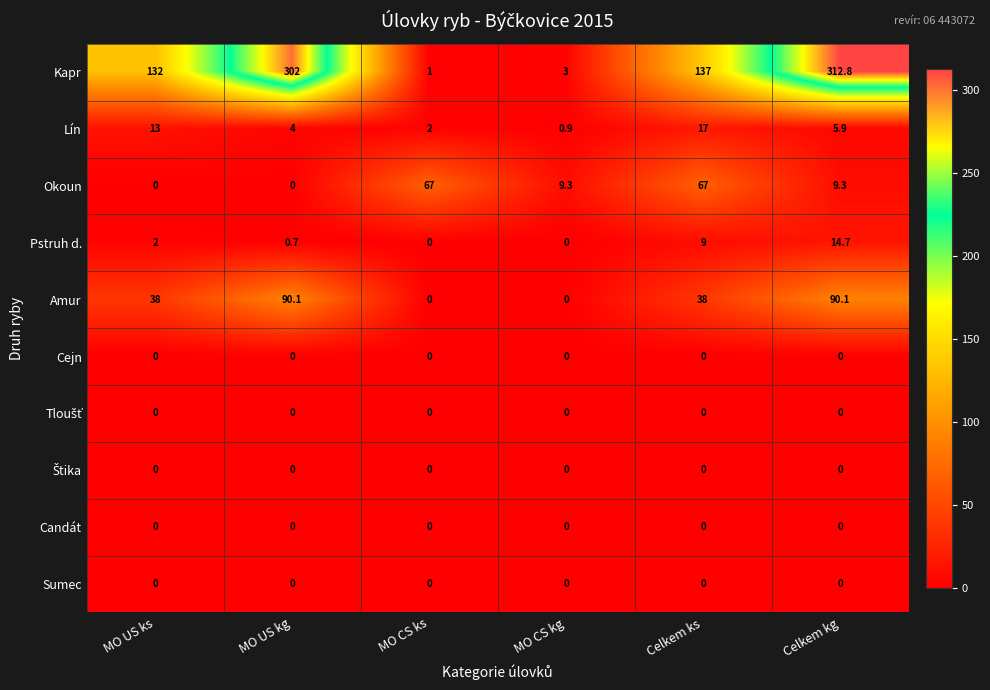

What is the difference between the second highest and minimum values in the Amur series?

90.1